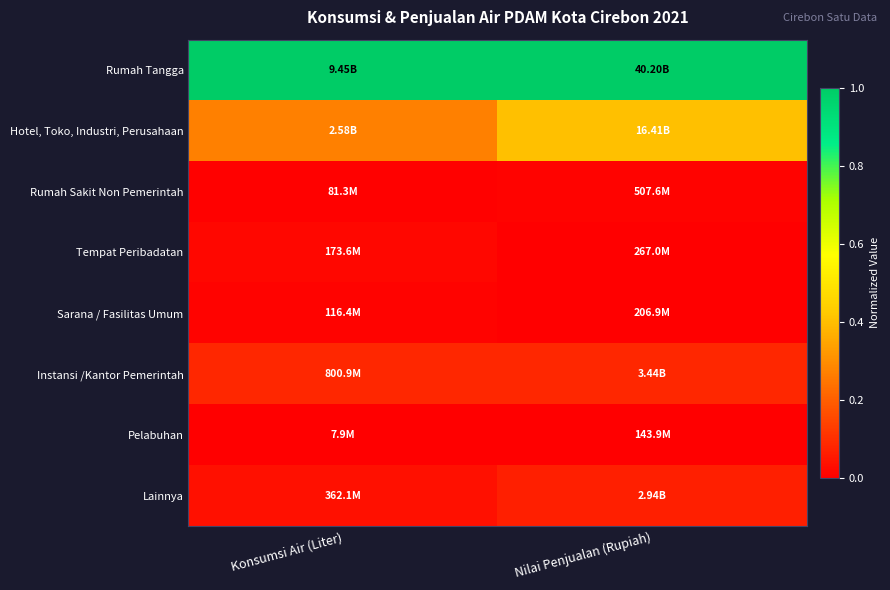

What is the maximum value shown in the chart?

1.0